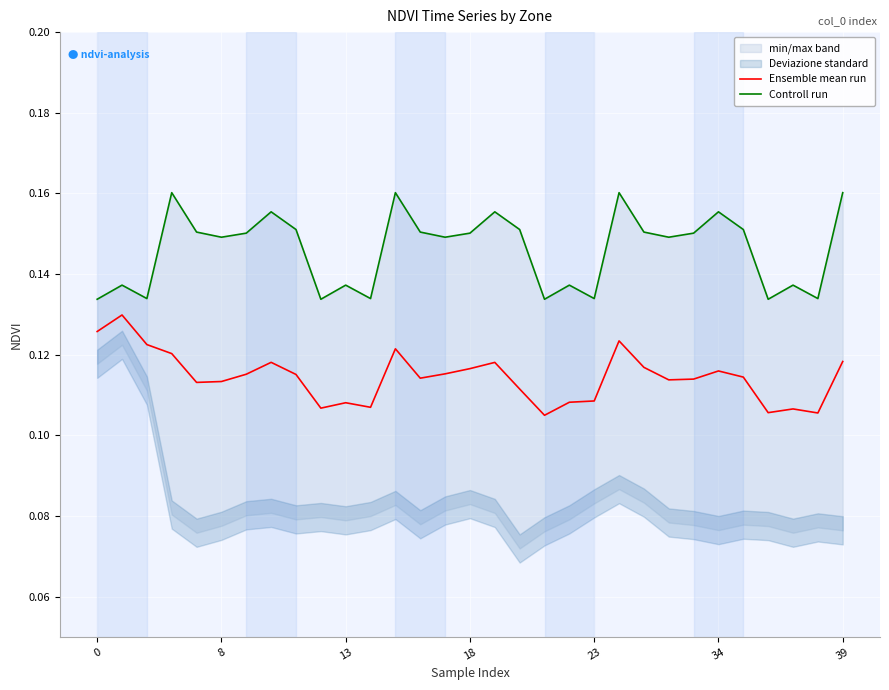

True or false: Controll run has more than 0 points higher than both neighbors.

True